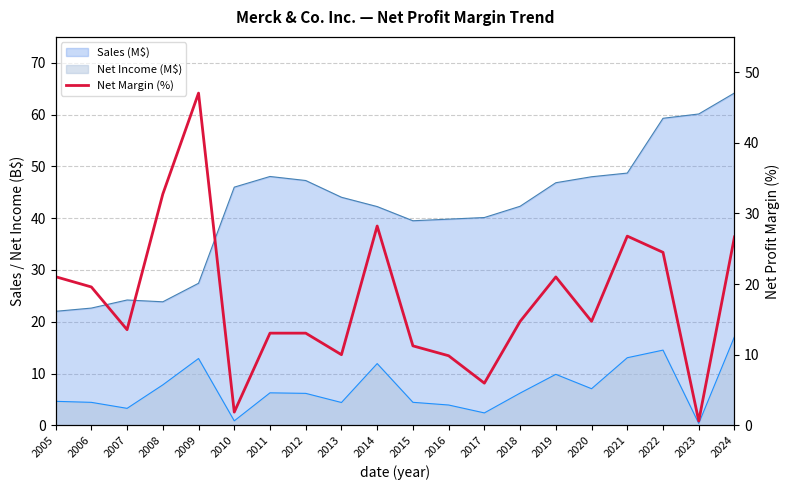

Rank the categories by value from highest to lowest.

2009, 2008, 2014, 2021, 2024, 2022, 2005, 2019, 2006, 2020, 2018, 2007, 2011, 2012, 2015, 2013, 2016, 2017, 2010, 2023